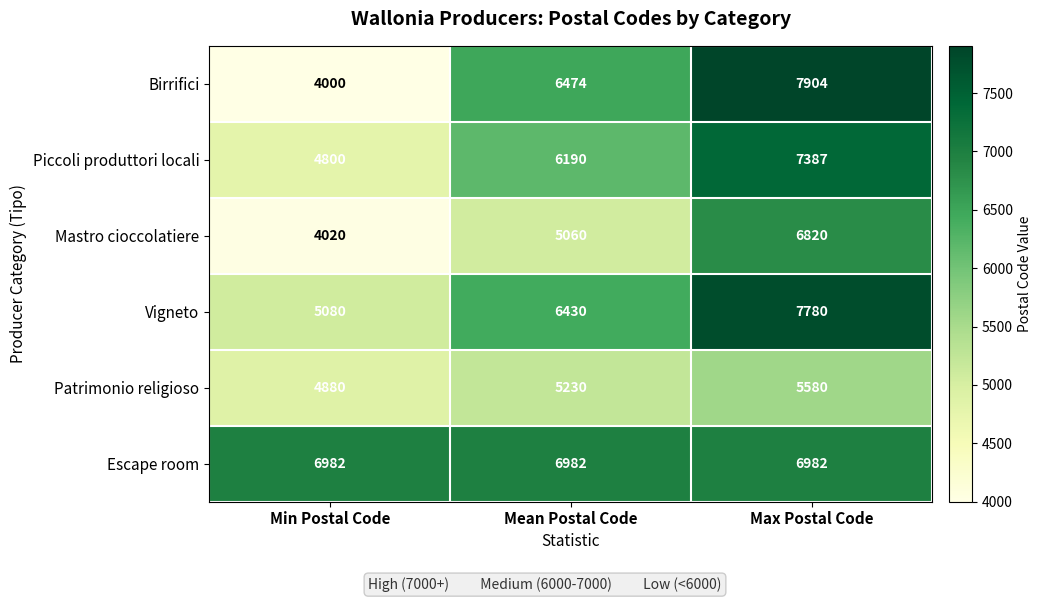

Which series has the widest spread of values?

Birrifici